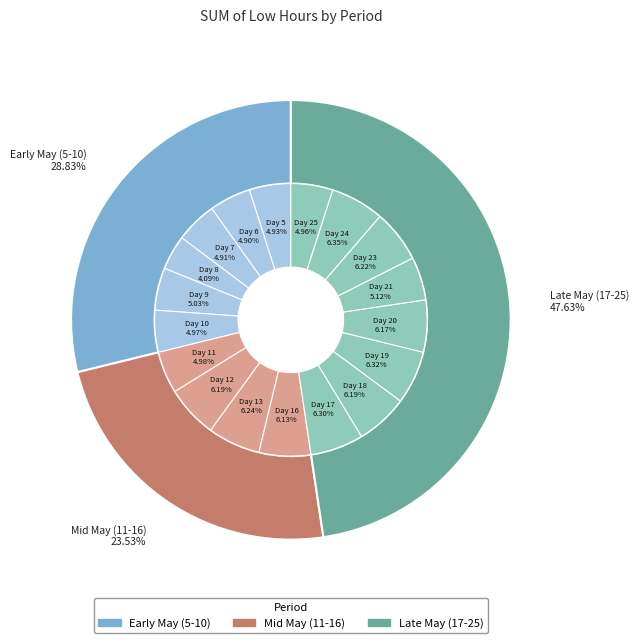

Is the sum of Day 18 and Day 12 greater than half?

No